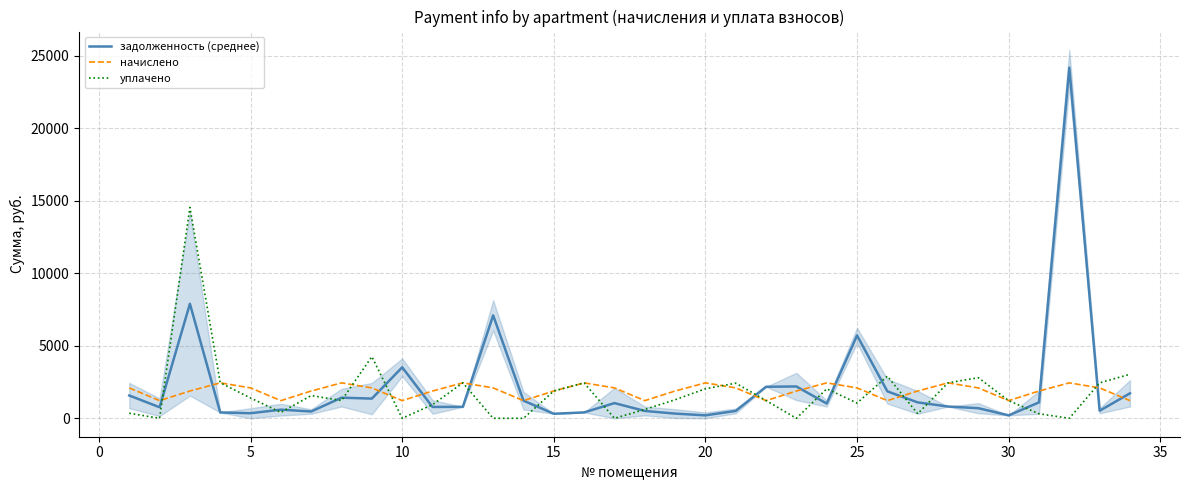

Reading right to left, transcribe all the data shown in this chart.

задолженность (среднее): 1720.6	521.7	24164.4	1096.2	203.2	697.2	812.0	1097.1	1858.0	5709.9	1017.7	2194.2	2174.3	510.3	203.8	324.7	507.3	1047.8	406.9	313.4	1217.9	7092.6	790.9	783.7	3514.0	1357.8	1421.6	469.6	596.2	349.4	404.2	7890.0	761.0	1572.2
начислено: 1217.9	2095.6	2442.7	1881.3	1217.9	2095.6	2442.7	1881.3	1217.9	2095.6	2442.7	1881.3	1217.9	2095.6	2442.7	1881.3	1217.9	2095.6	2442.7	1881.3	1217.9	2095.6	2442.7	1881.3	1217.9	2095.6	2442.7	1881.3	1217.9	2095.6	2442.7	1881.3	1217.9	2095.6
уплачено: 3035.2	2445.0	0.6	314.0	1218.4	2796.6	2444.0	313.0	2904.1	1050.0	2035.0	0.0	1224.0	2420.7	2036.0	1278.1	608.6	0.0	2442.1	1881.4	0.0	0.0	2444.0	940.0	0.0	4251.3	1222.0	1567.0	406.0	1399.0	2449.3	14536.0	0.0	350.0